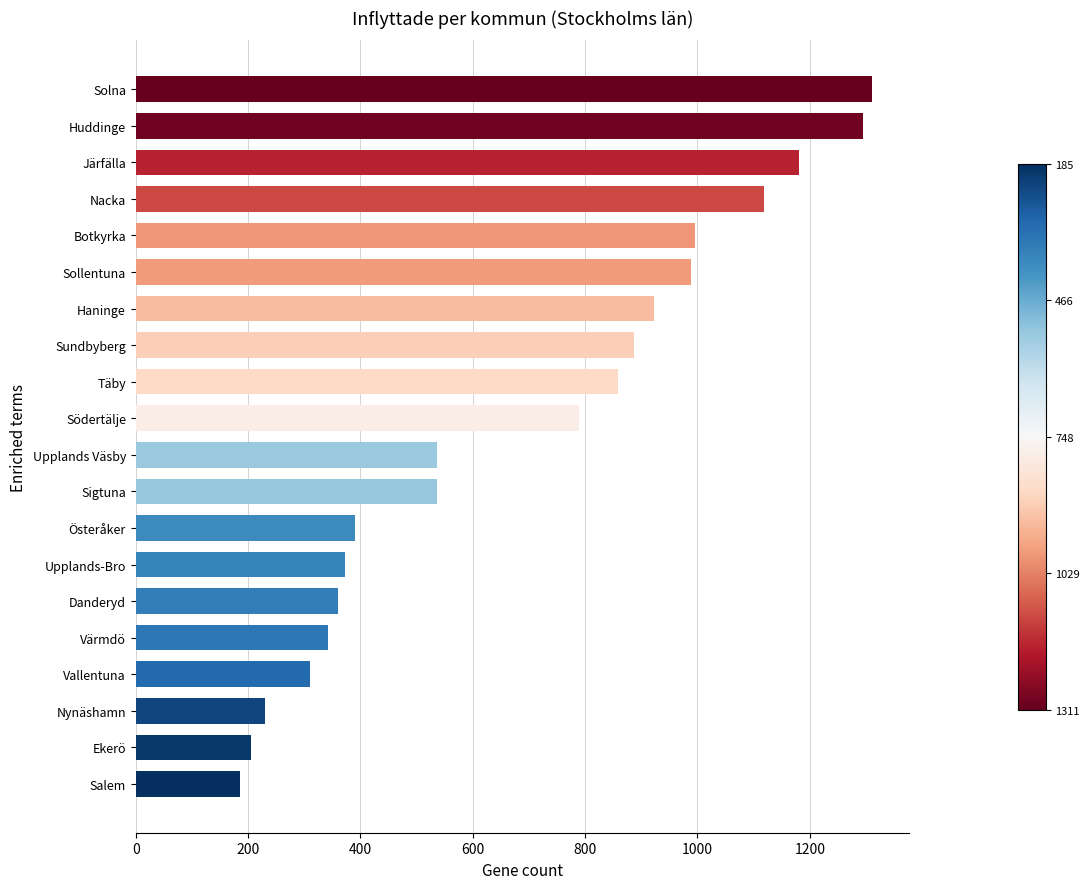

What is the maximum value shown in the chart?

1311